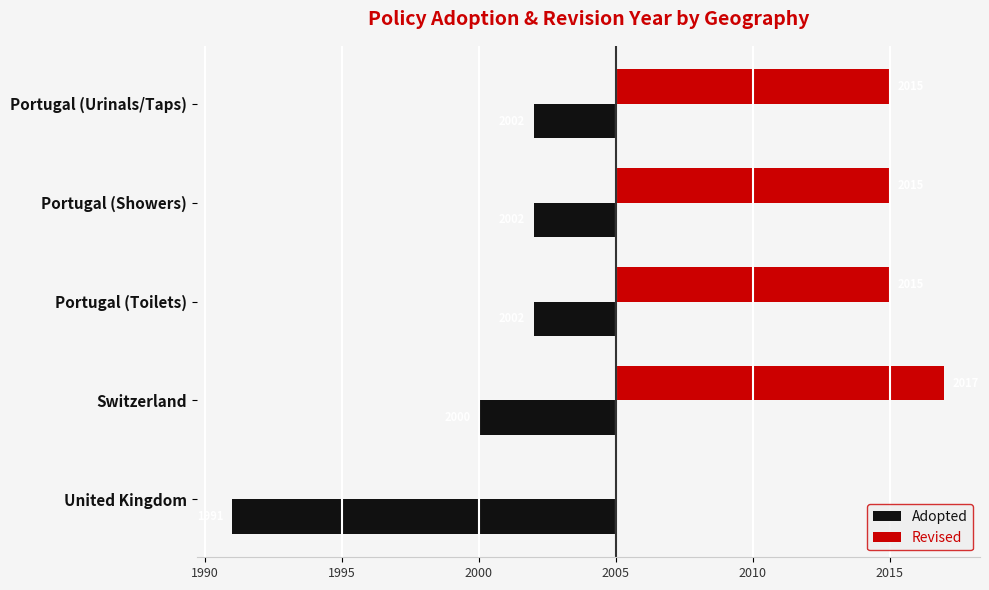

What are all the series names shown in the legend?

Adopted, Revised